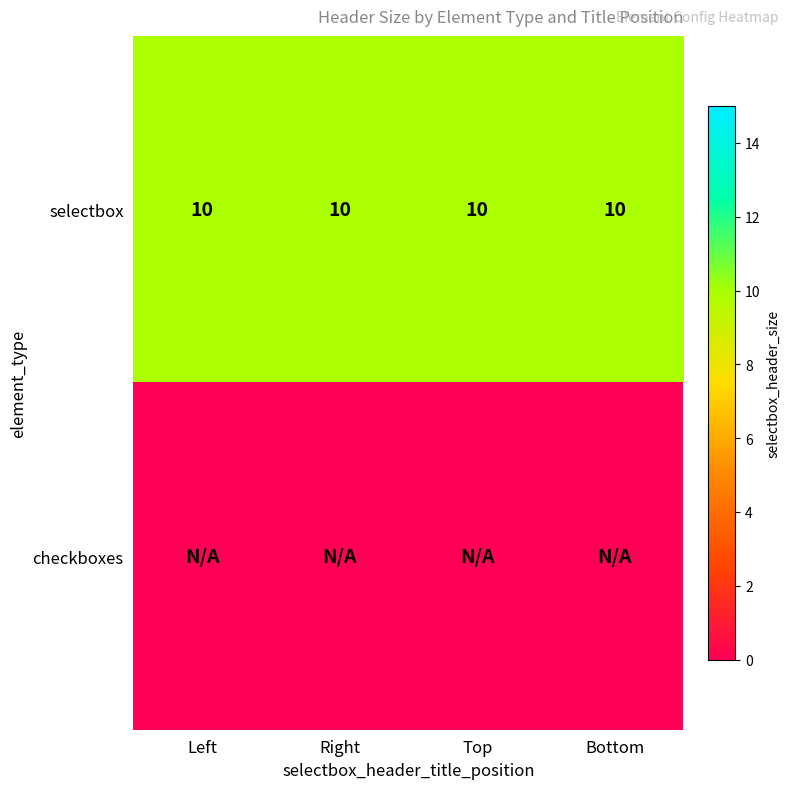

What is the spread (max minus min) of values at Top?

10